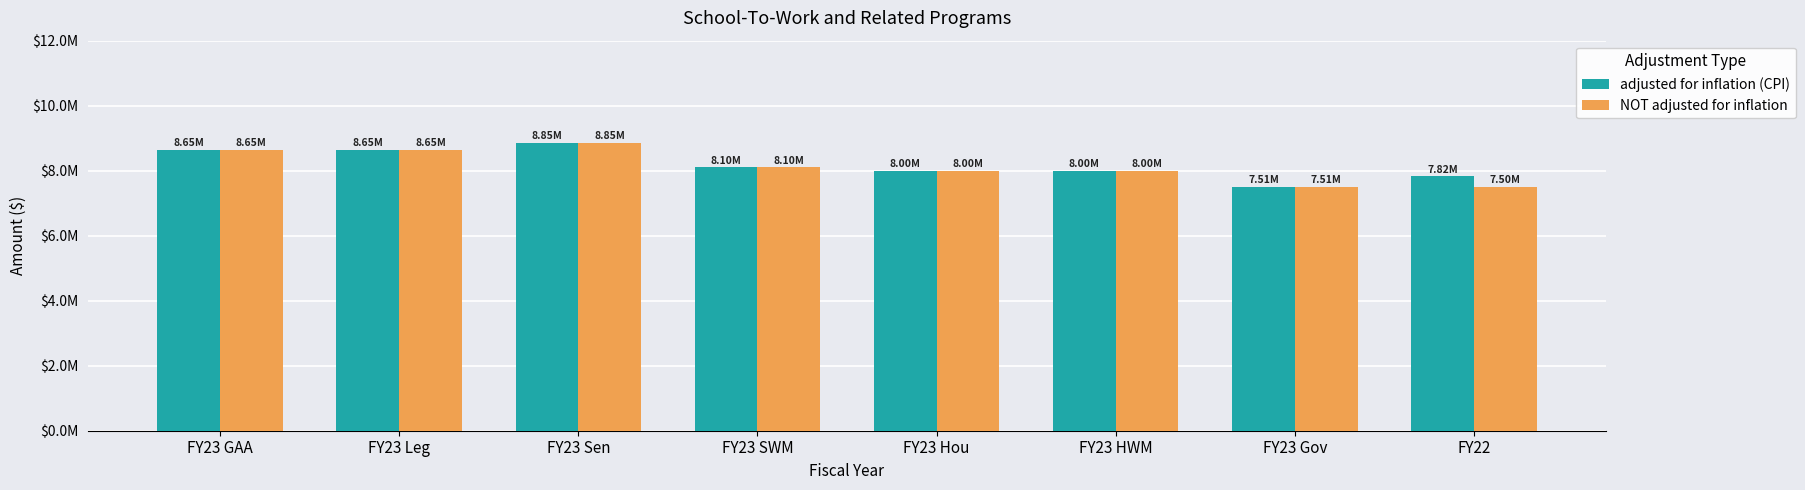

What is the label of the 8th bar from the right?

FY23 GAA